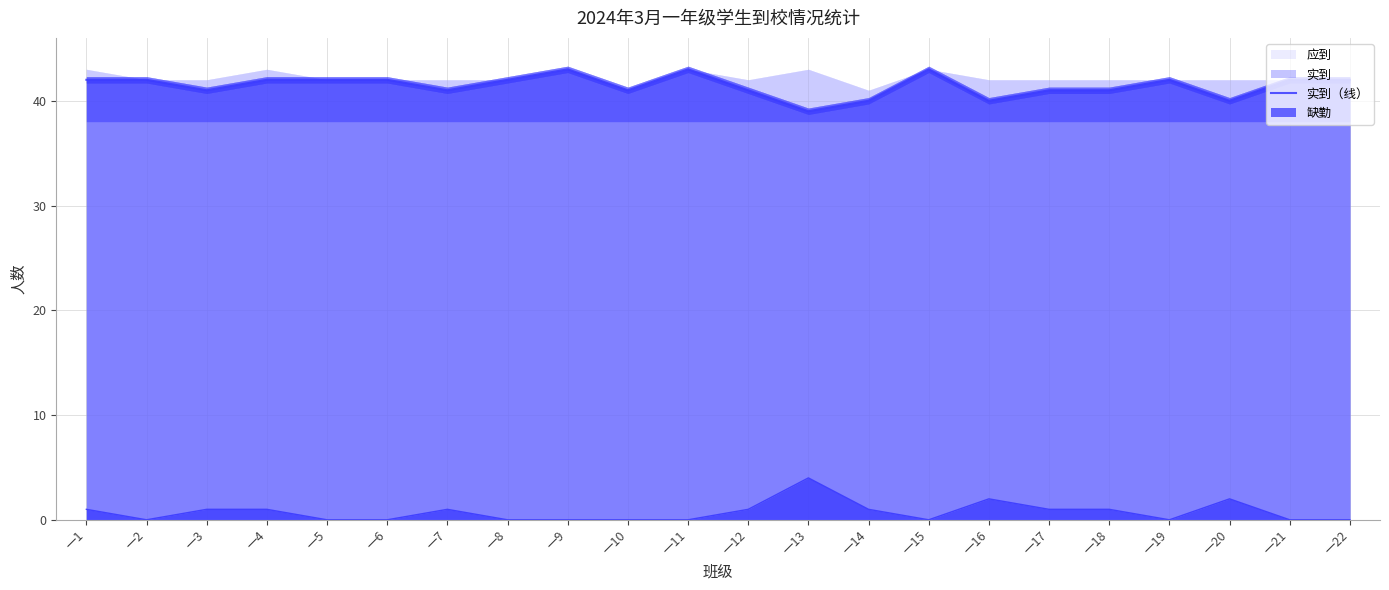

What is the average value?

41